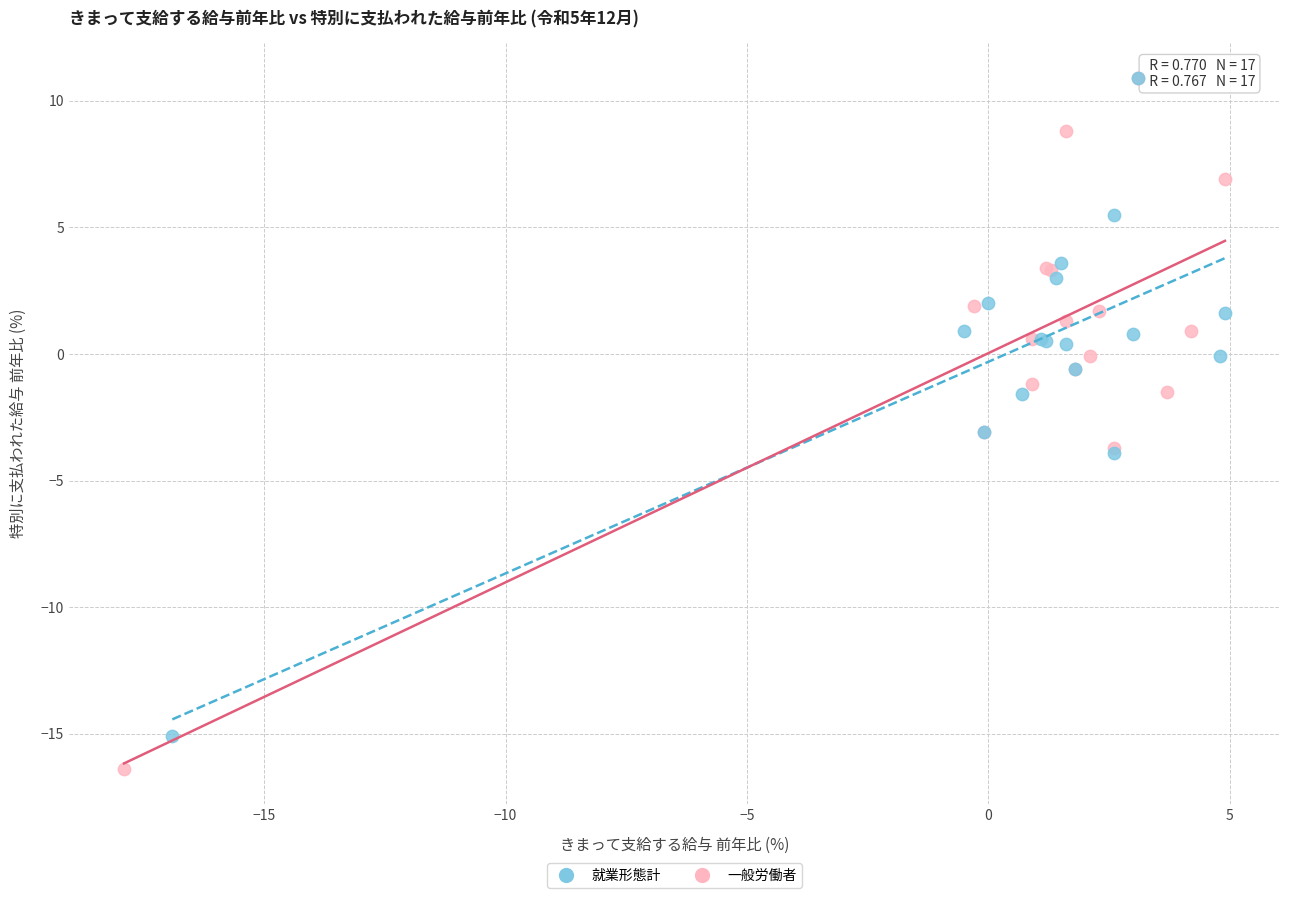

Which series reaches the minimum Y coordinate?

一般労働者